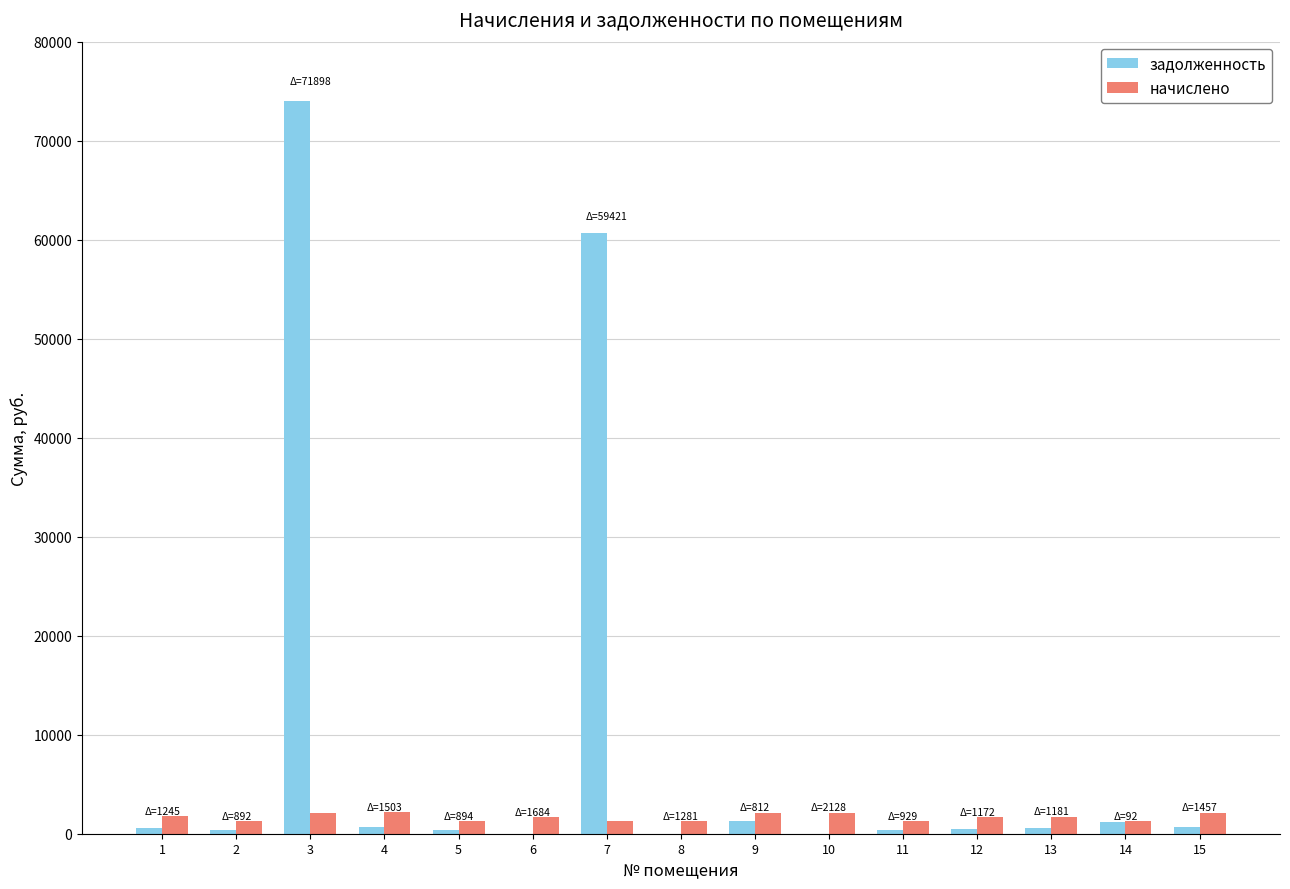

How many data points does each series have?

15